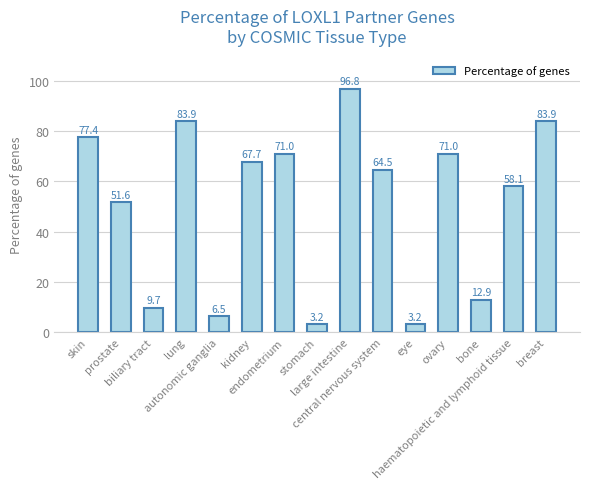

The chart shows a value of 9.7 at biliary tract. True or false?

True